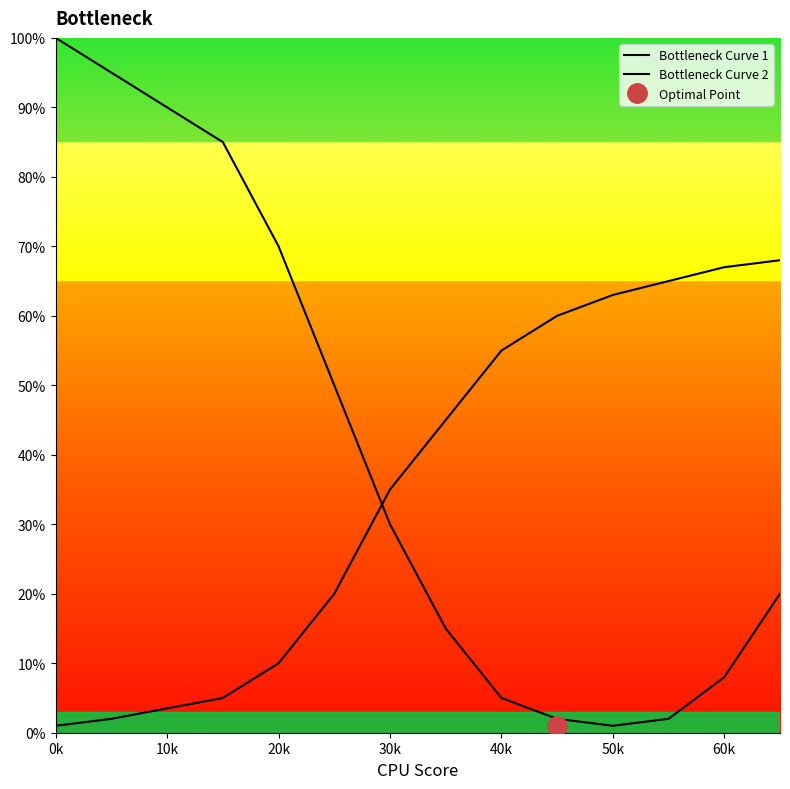

Which series has the largest range (max minus min)?

Bottleneck Curve 1